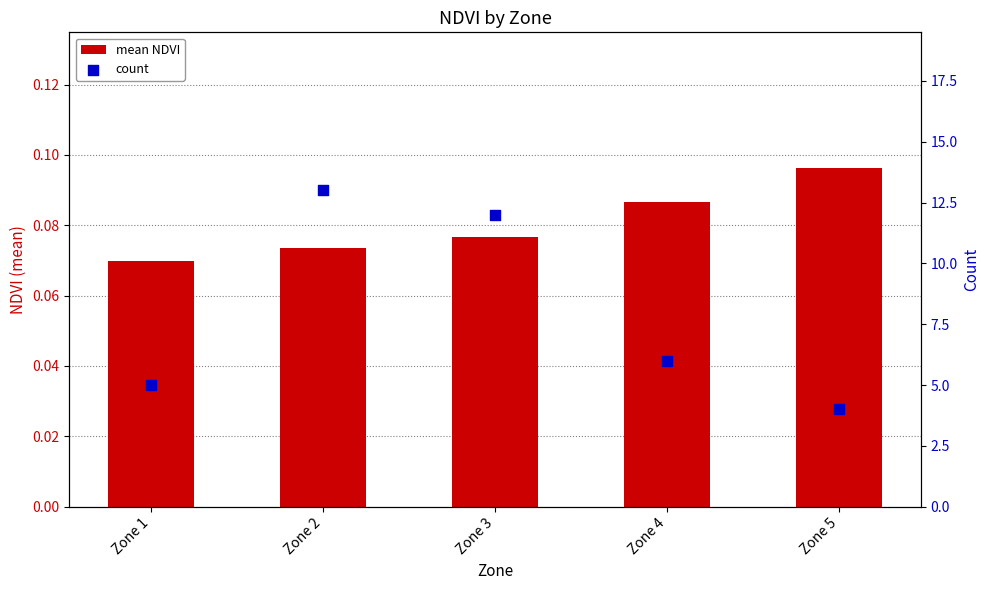

Which series has the largest total across all categories?

count